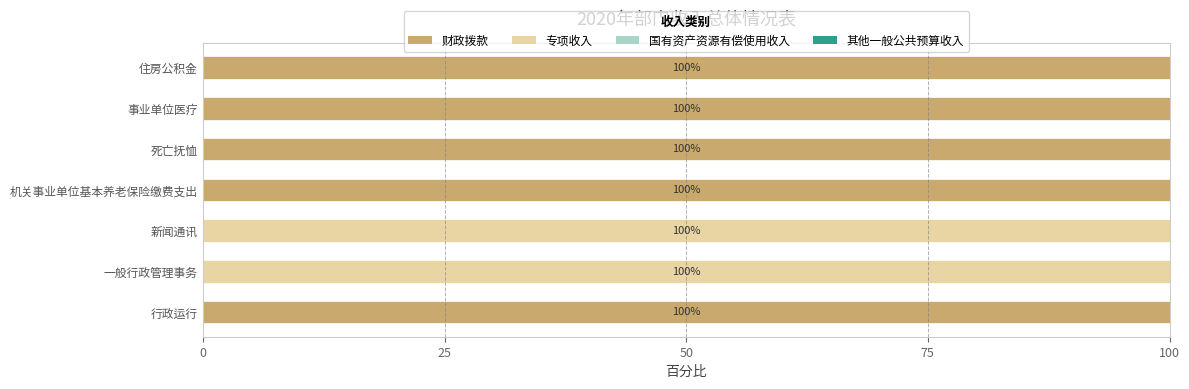

How many series are shown in this chart?

2